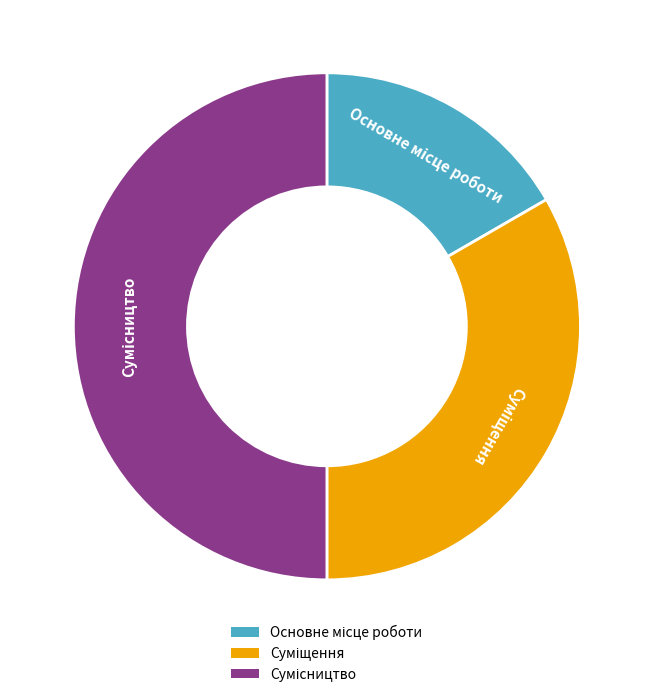

How many segments does this pie chart have?

3